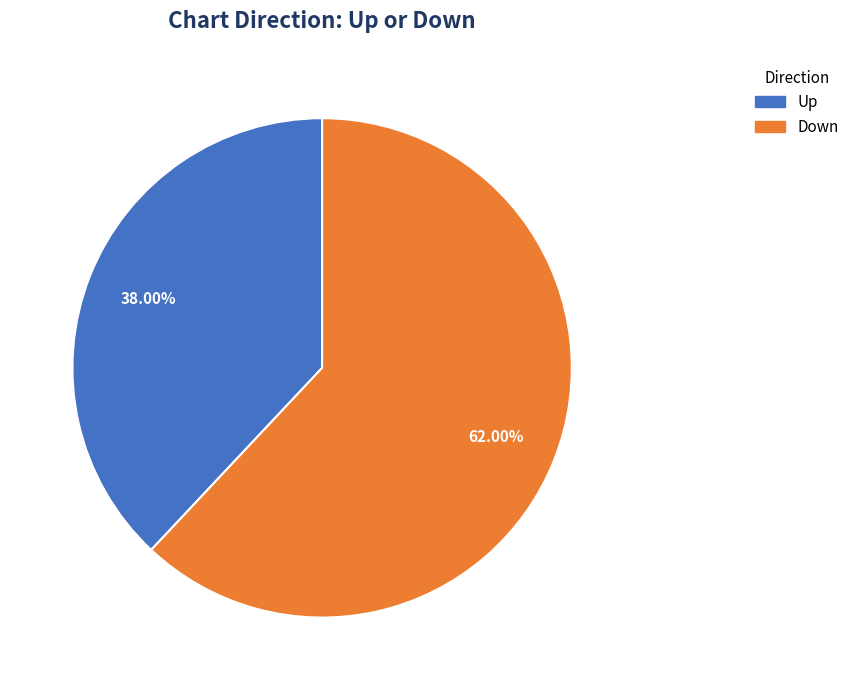

Does Down represent more than half of the total?

Yes